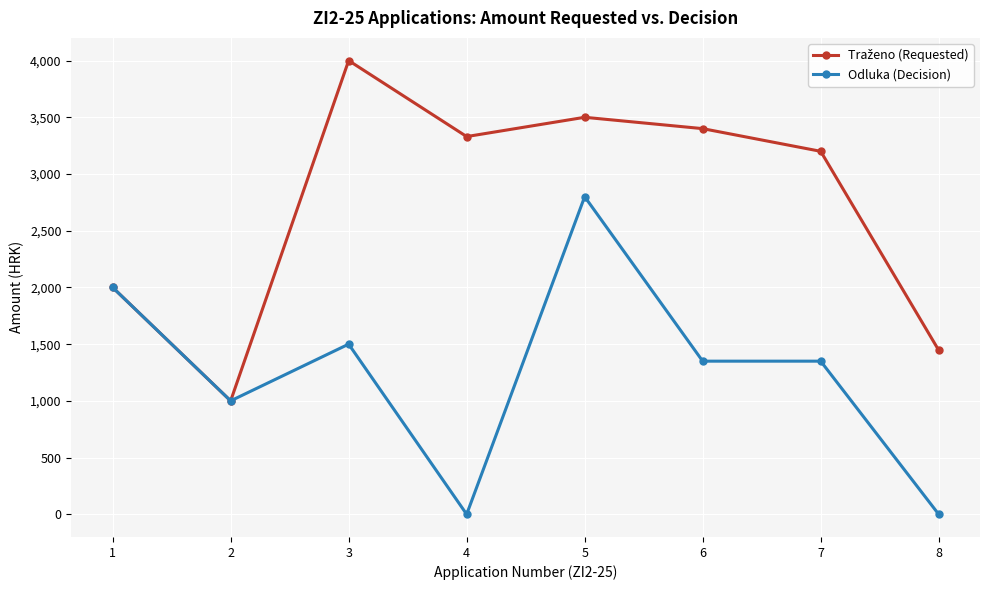

At which category is the sum across all series the highest?

5